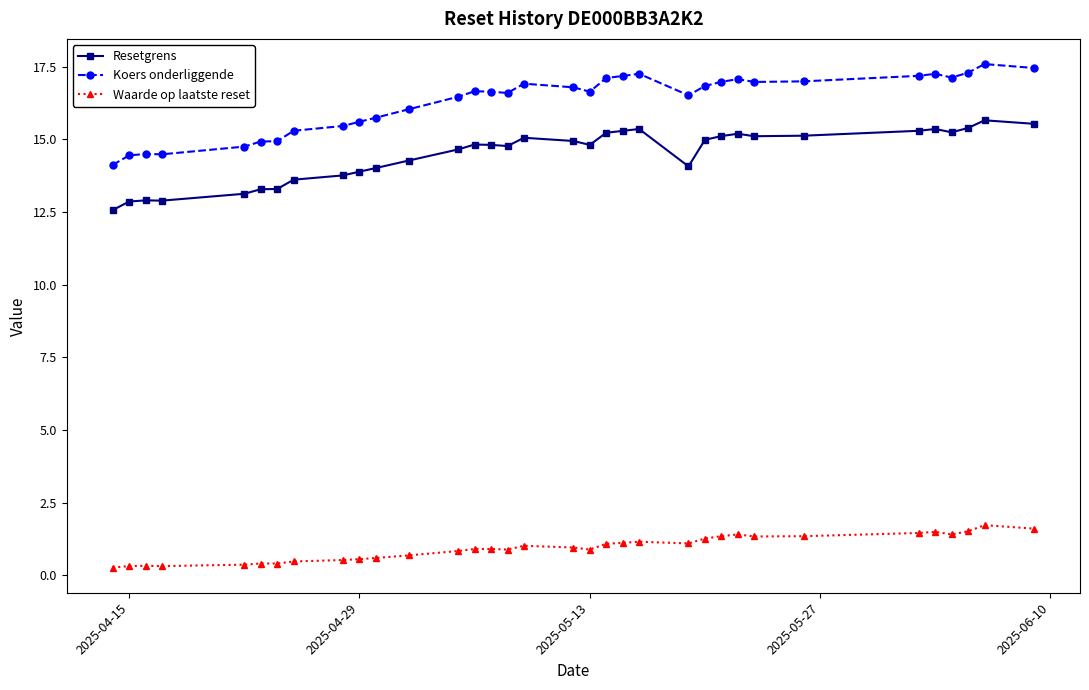

List the series in order of their peak value, lowest first.

Waarde op laatste reset, Resetgrens, Koers onderliggende